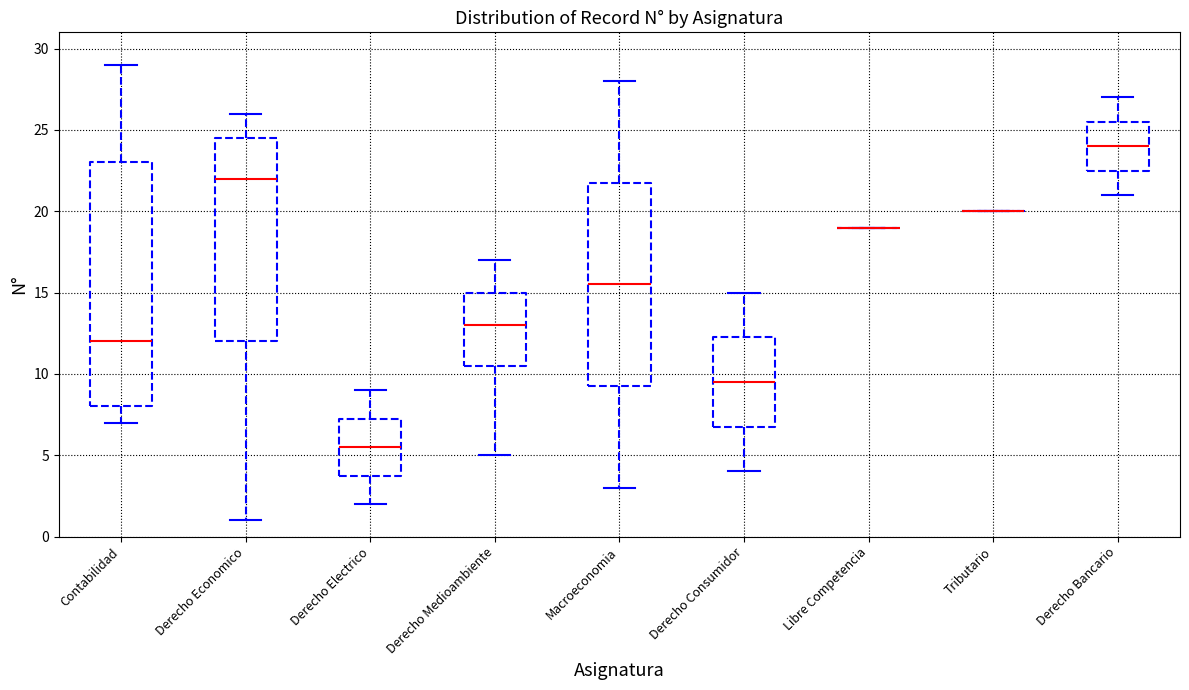

Reading left to right, read every box against the y-axis: the position of its median line, the range the box covers, and the ends of its whiskers. The values are not printed on the chart, so give them approximately, as read against the axis.

Contabilidad: median 12.0, box 8.0 to 23.0, whiskers 7.0 to 29.0
Derecho Economico: median 22.0, box 12.0 to 24.5, whiskers 1.0 to 26.0
Derecho Electrico: median 5.5, box 4.0 to 7.5, whiskers 2.0 to 9.0
Derecho Medioambiente: median 13.0, box 10.5 to 15.0, whiskers 5.0 to 17.0
Macroeconomia: median 15.5, box 9.5 to 22.0, whiskers 3.0 to 28.0
Derecho Consumidor: median 9.5, box 7.0 to 12.5, whiskers 4.0 to 15.0
Libre Competencia: box collapsed to a line at 19.0, whiskers 19.0 to 19.0
Tributario: box collapsed to a line at 20.0, whiskers 20.0 to 20.0
Derecho Bancario: median 24.0, box 22.5 to 25.5, whiskers 21.0 to 27.0